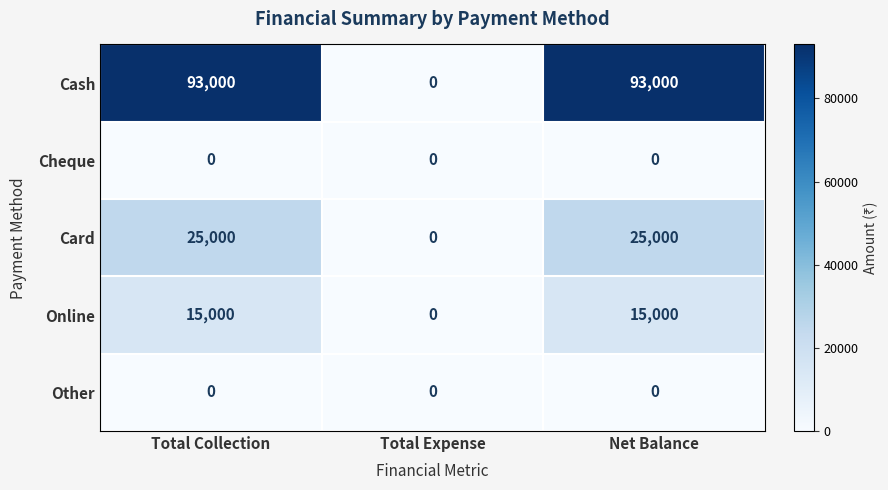

What is the maximum value shown in the chart?

93000